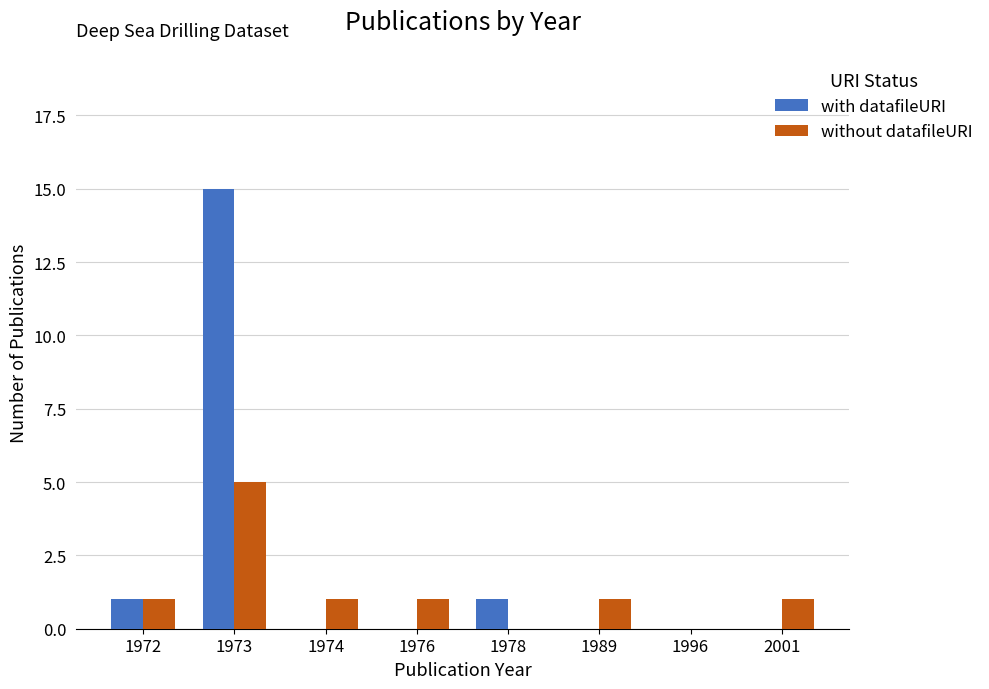

What are all the series names shown in the legend?

with datafileURI, without datafileURI